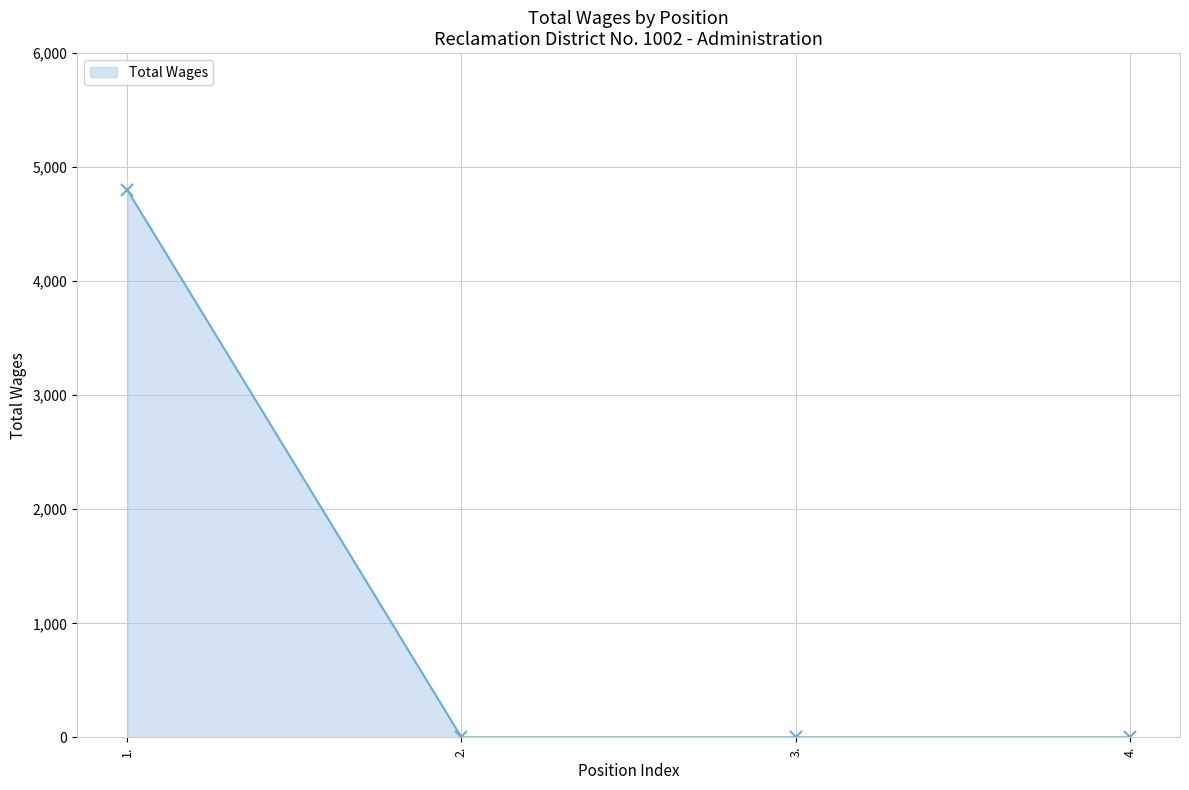

What is the sum of the values at 1. and 3.?

4800